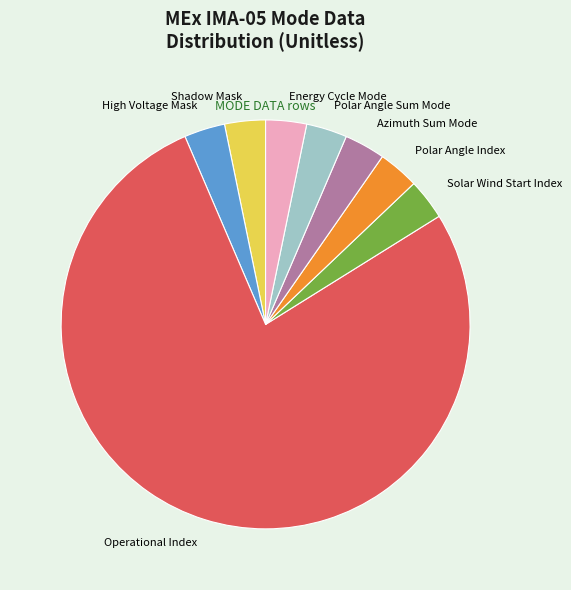

Combined, do Energy Cycle Mode and Polar Angle Index account for over 50%?

No